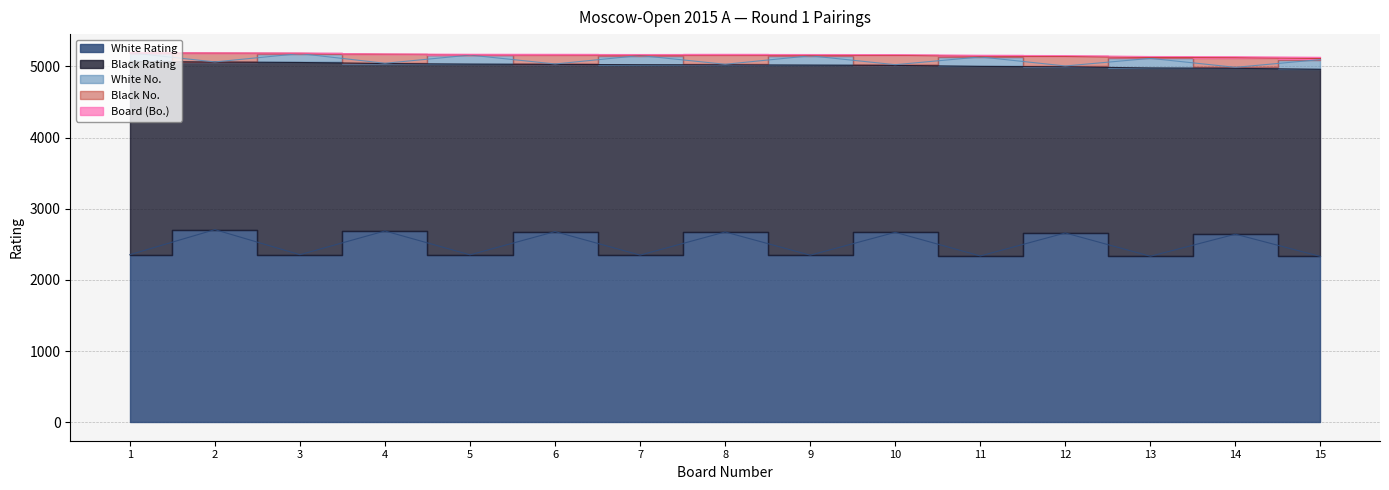

Reading left to right, list all the values displayed in this chart.

Board (Bo.): 1	2	3	4	5	6	7	8	9	10	11	12	13	14	15
White Rating: 2354	2706	2354	2687	2352	2678	2348	2673	2347	2668	2336	2659	2332	2642	2329
White No.: 123	2	125	4	127	6	129	8	131	10	133	12	135	14	137
Black Rating: 2714	2354	2700	2352	2679	2349	2675	2348	2670	2345	2663	2334	2645	2330	2629
Black No.: 1	124	3	126	5	128	7	130	9	132	11	134	13	136	15